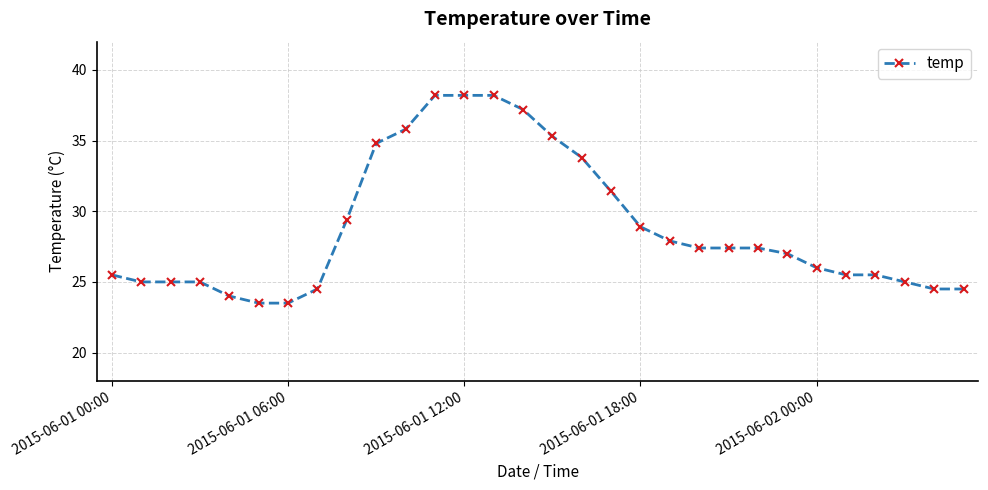

What is the value of the 25th point from the left?

26.0